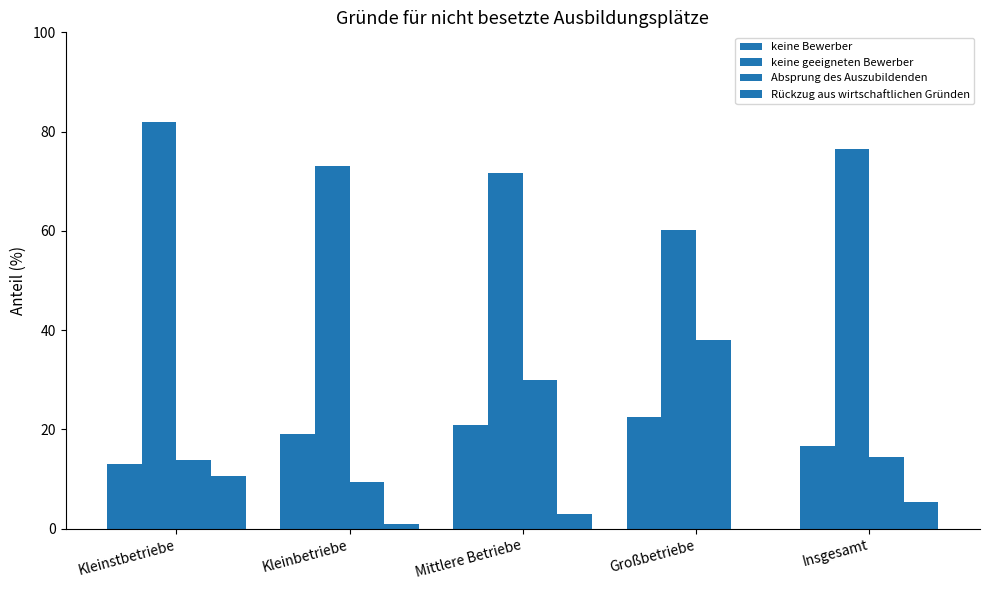

The Rückzug aus wirtschaftlichen Gründen series shows 5.4 at Insgesamt. True or false?

True